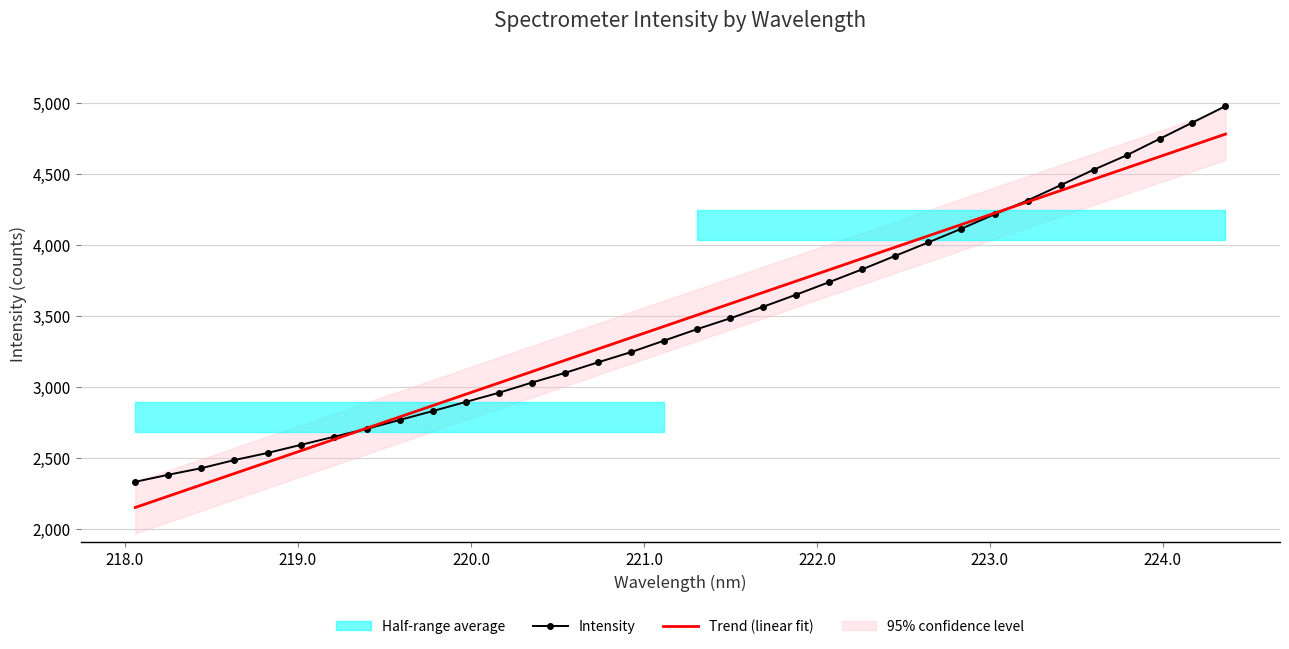

Which series ends up on top after the final intersection of Intensity and Trend (linear fit)?

Intensity